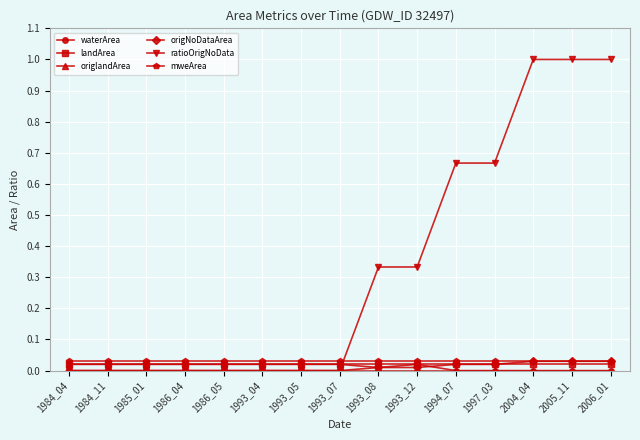

True or false: origlandArea has a value of 0.0 at 1993_05.

True